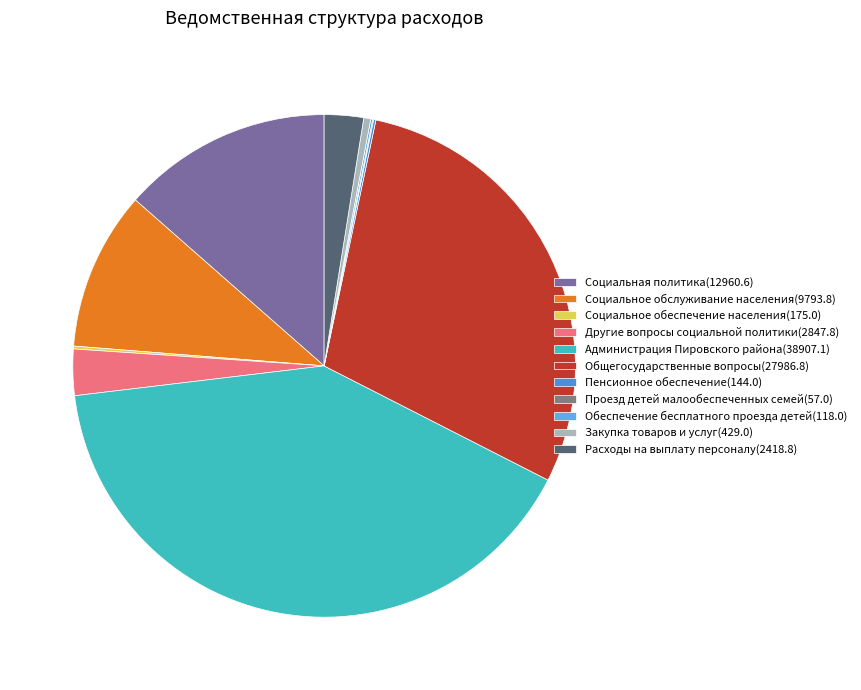

How many slices are in this pie chart?

11